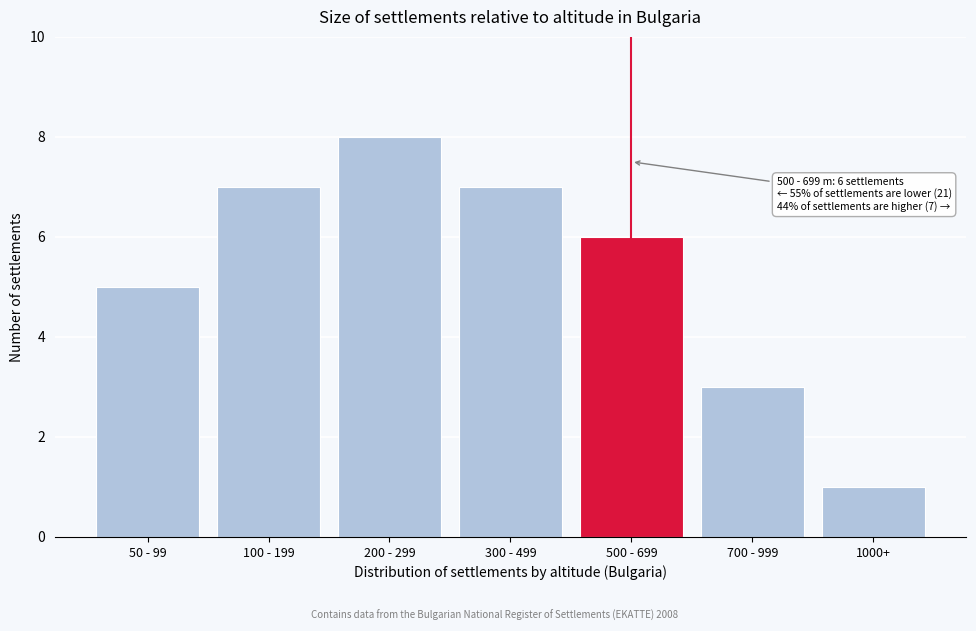

Reading left to right, what are all the values shown in this chart?

50 - 99=5	100 - 199=7	200 - 299=8	300 - 499=7	500 - 699=6	700 - 999=3	1000+=1